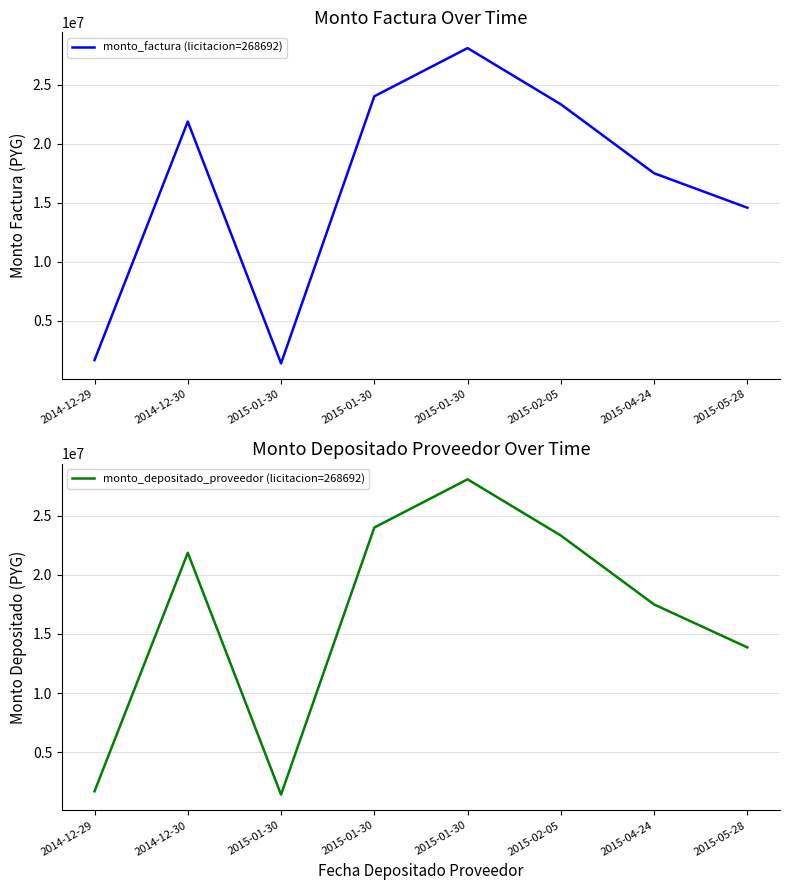

What is the label of the 8th point from the left?

2015-05-28